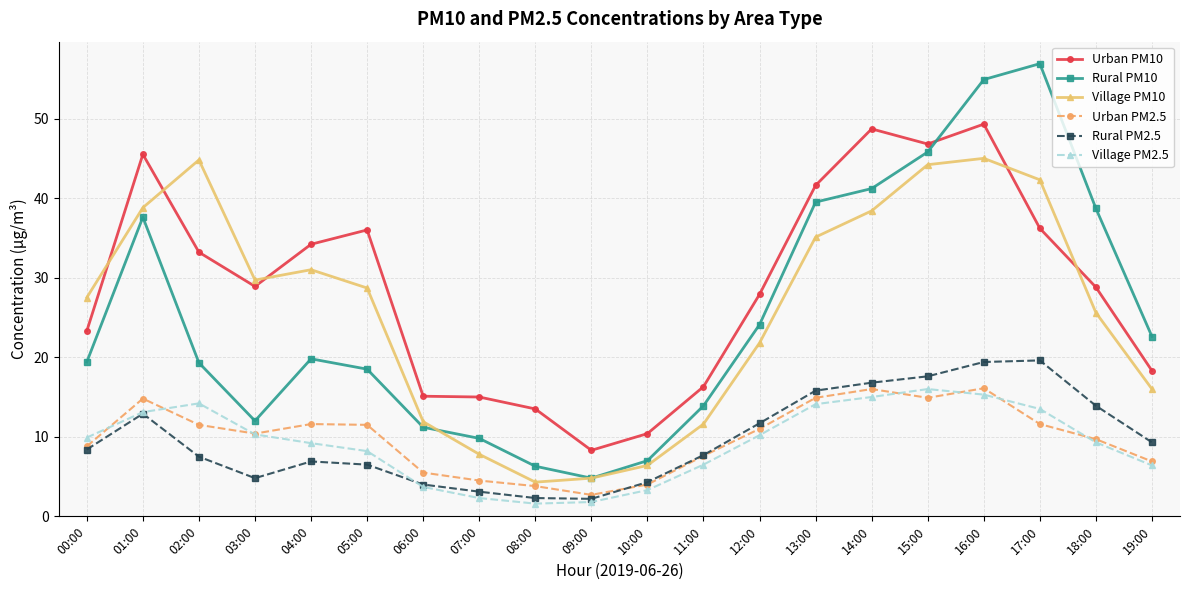

In Village PM10, how many points are lower than both neighbors (excluding endpoints)?

2